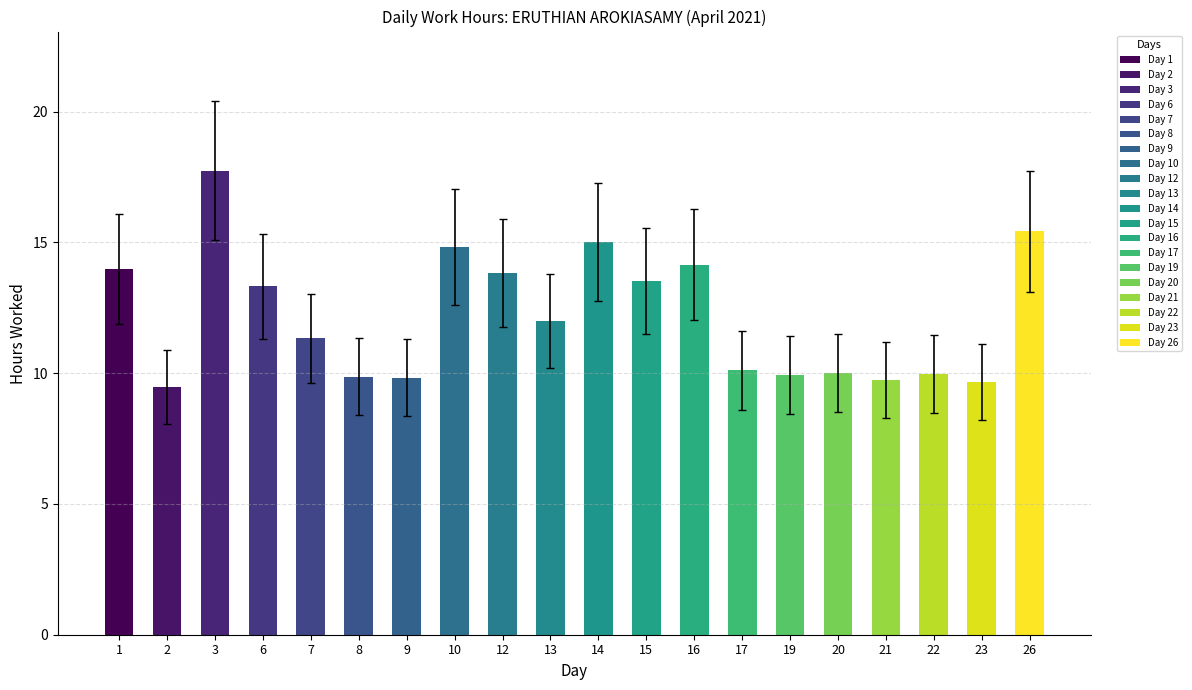

True or false: the data shows 12.0 at 13.

True